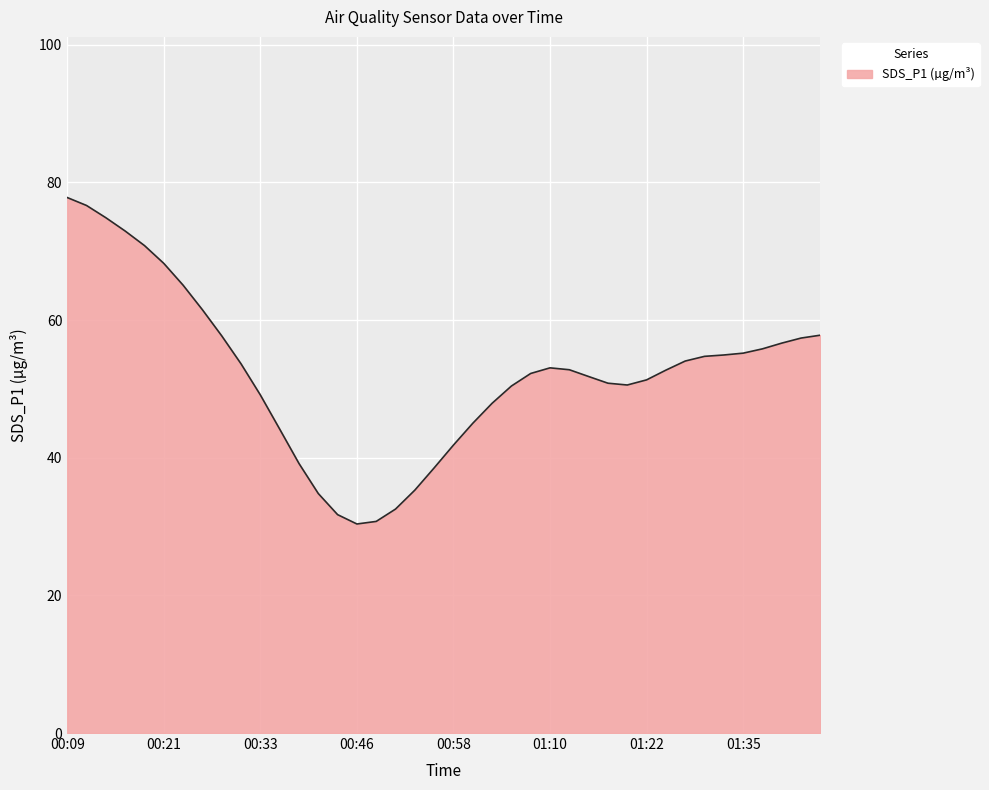

What is the smallest value displayed?

30.4